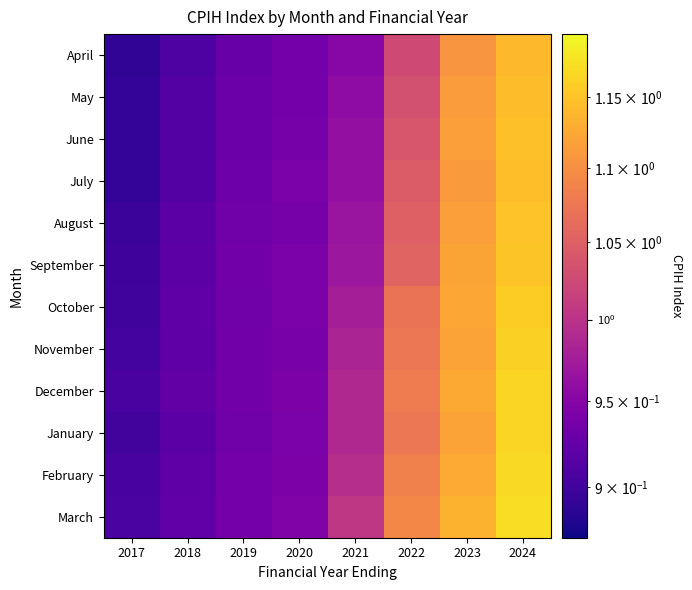

Rank the series at 2018 from highest to lowest value.

December, March, November, February, October, September, August, January, May, June, July, April